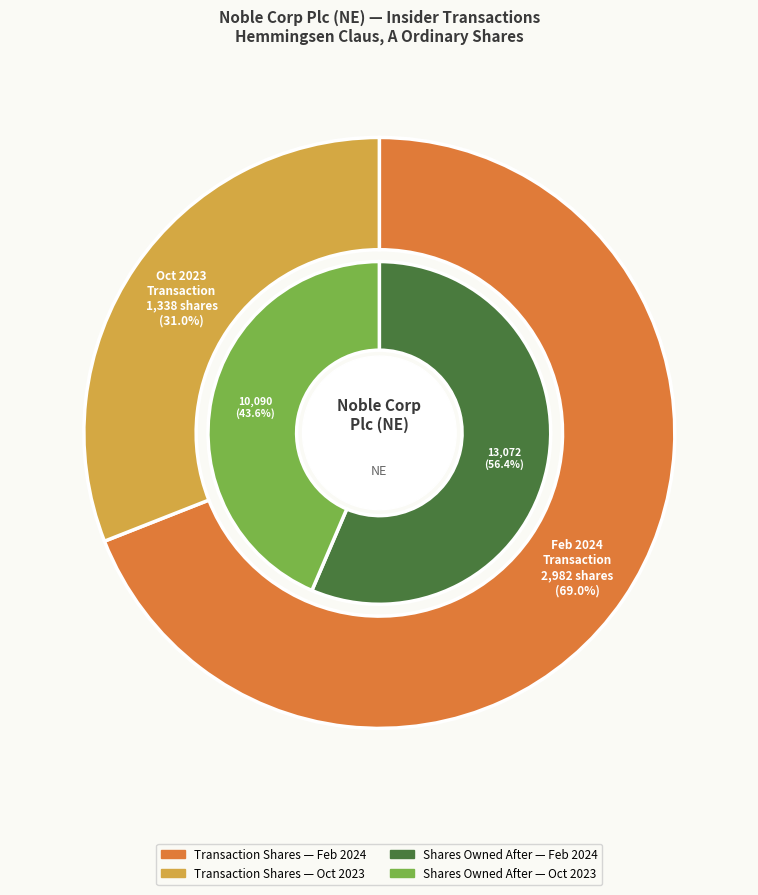

Which category has the biggest portion of the pie?

2024-02-03 (wk-form4_1707266974.xml)